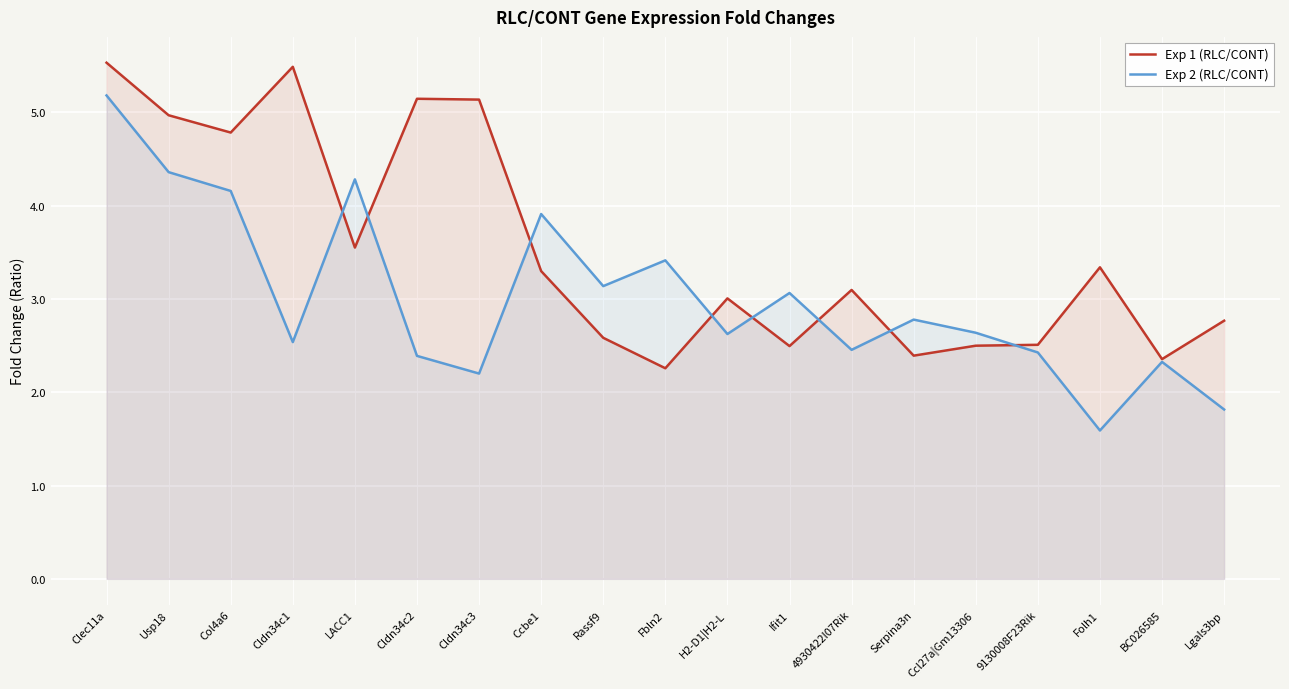

Which label corresponds to the smallest value in the chart?

Folh1